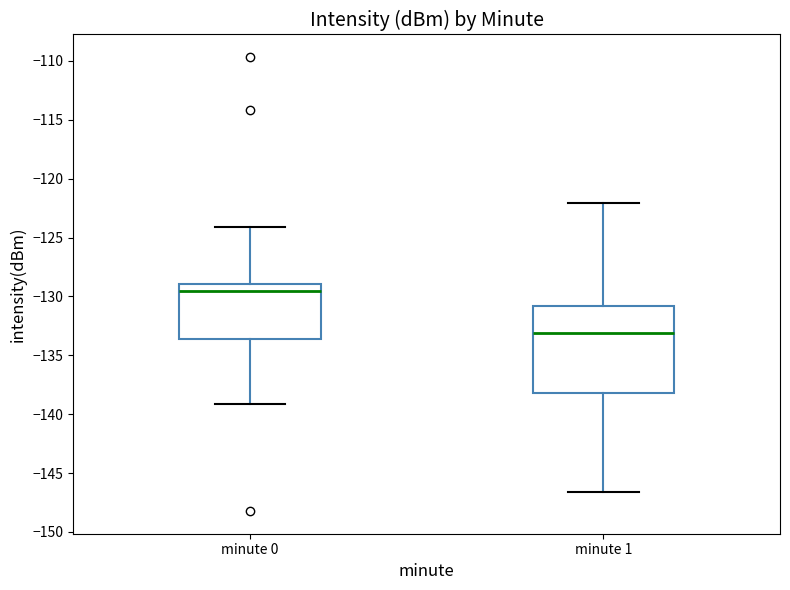

Which box's median line is the lowest?

minute 1